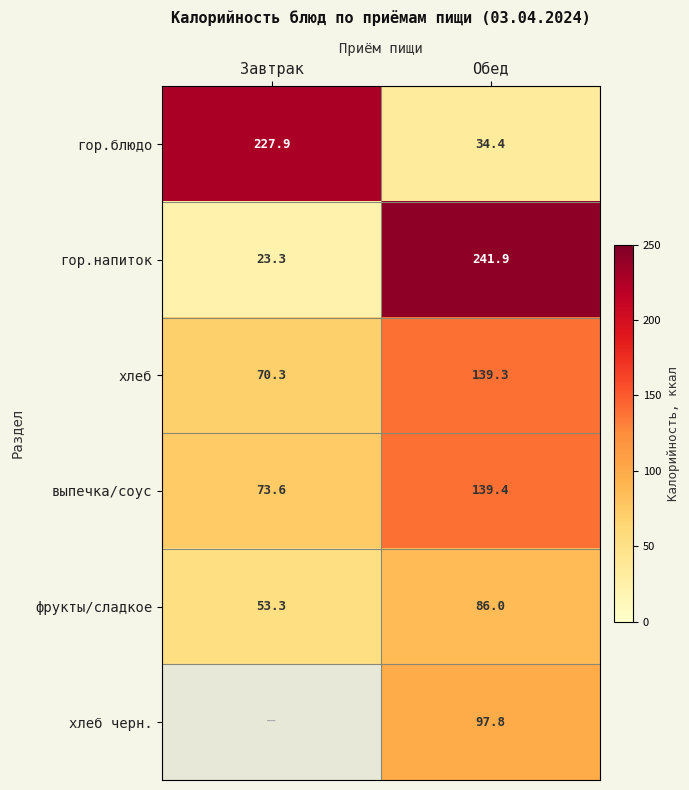

What is the highest value of the фрукты/сладкое series?

86.0